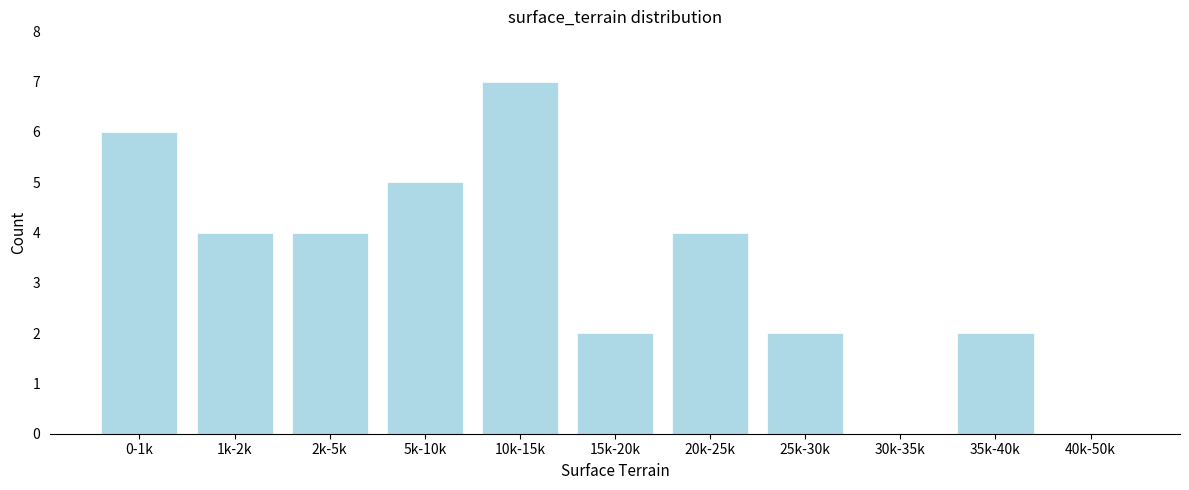

Reading right to left, list all the values displayed in this chart.

40k-50k=0	35k-40k=2	30k-35k=0	25k-30k=2	20k-25k=4	15k-20k=2	10k-15k=7	5k-10k=5	2k-5k=4	1k-2k=4	0-1k=6